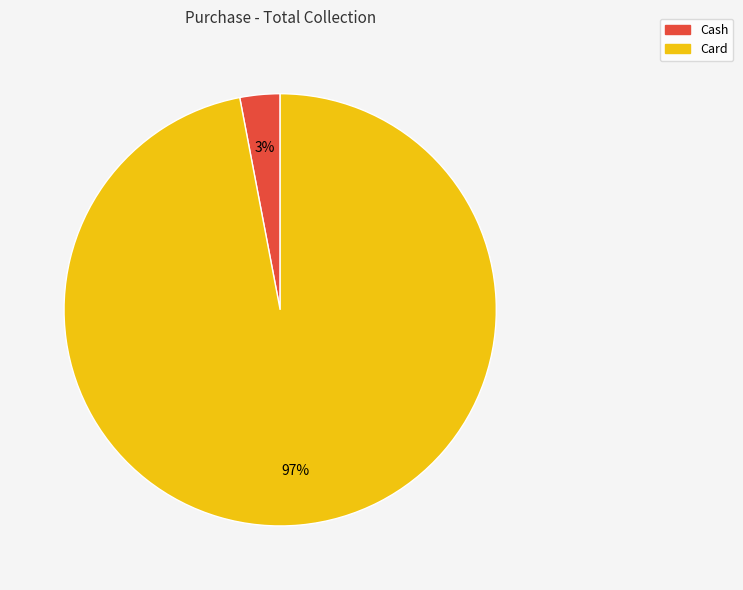

Which slice is the largest?

Card